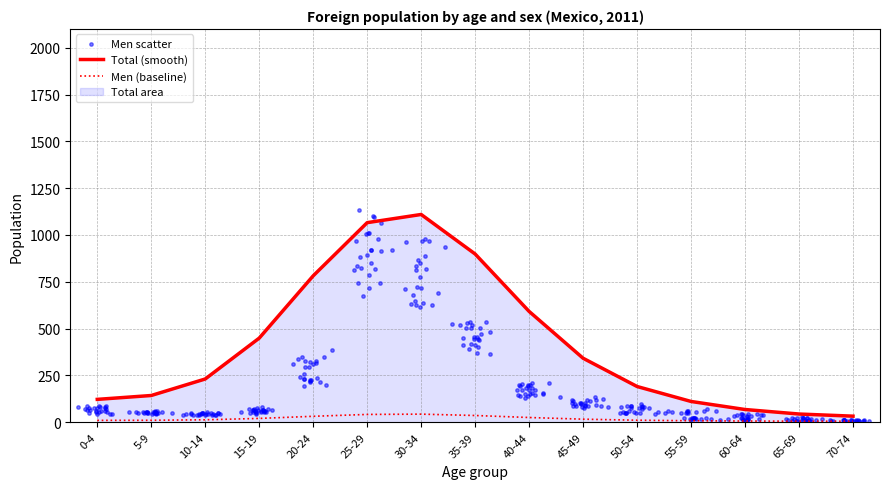

What is the total value across all series at 25-29?

3662